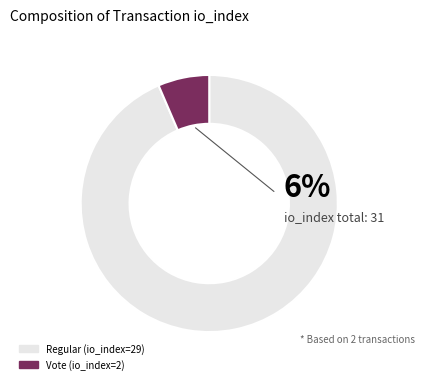

Does Vote (io_index=2) represent more than half of the total?

No